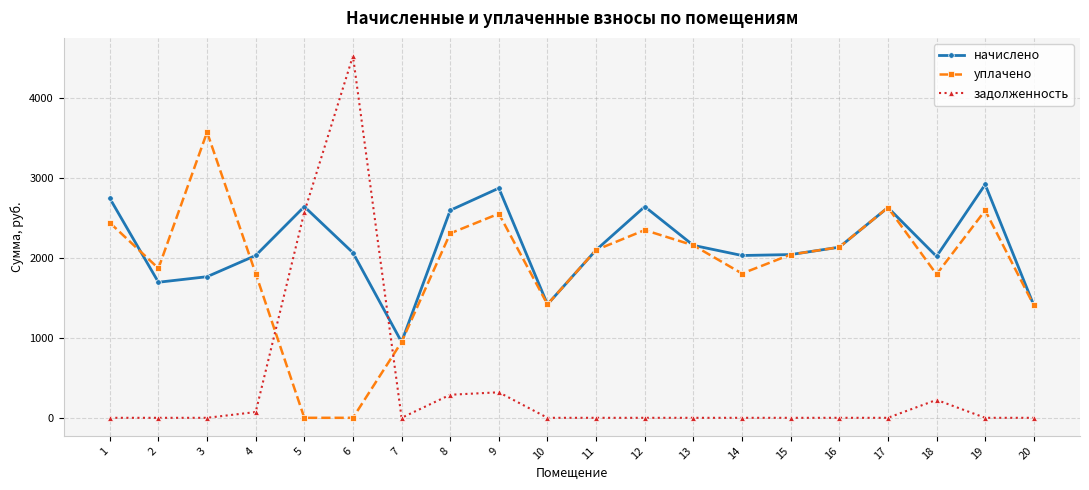

Where is the first local maximum for начислено?

5